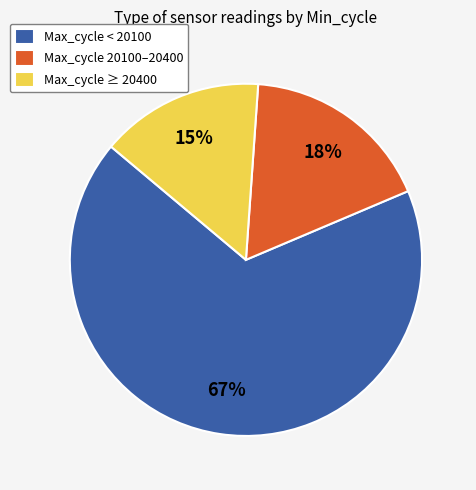

The Max_cycle < 20100 slice represents 56% of the pie. True or false?

False